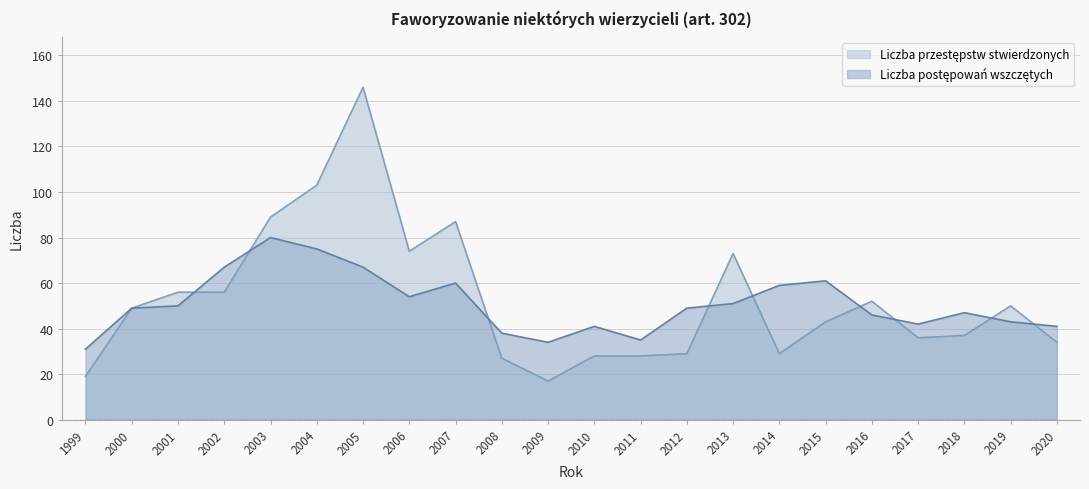

Reading left to right, list all the values displayed in this chart.

Liczba postępowań wszczętych: 31	49	50	67	80	75	67	54	60	38	34	41	35	49	51	59	61	46	42	47	43	41
Liczba przestępstw stwierdzonych: 19	49	56	56	89	103	146	74	87	27	17	28	28	29	73	29	43	52	36	37	50	34